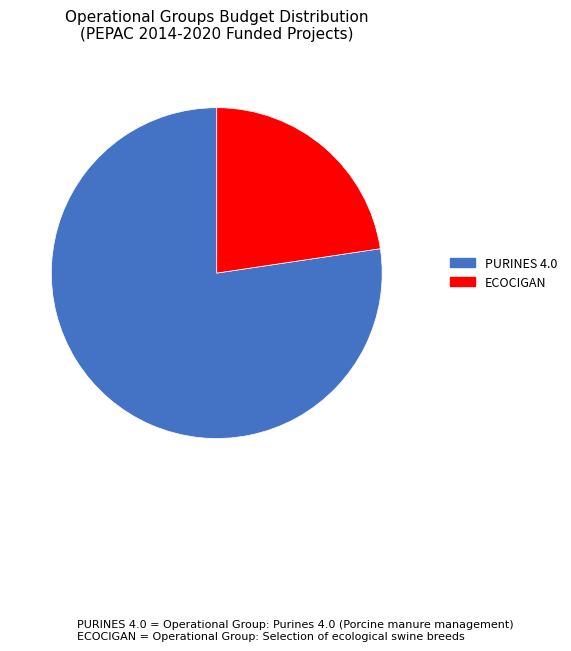

Count the number of slices in the pie.

2